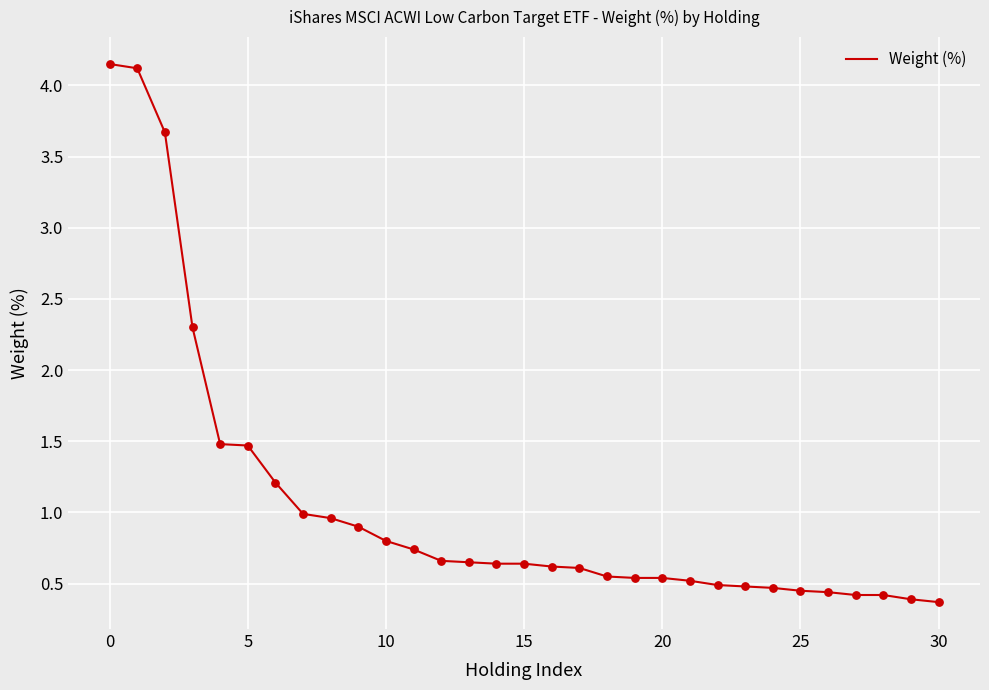

What is the difference between the maximum and minimum values?

3.8